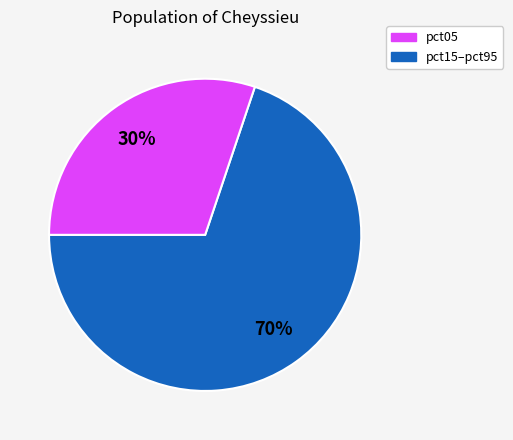

The pct05 slice represents 70% of the pie. True or false?

True